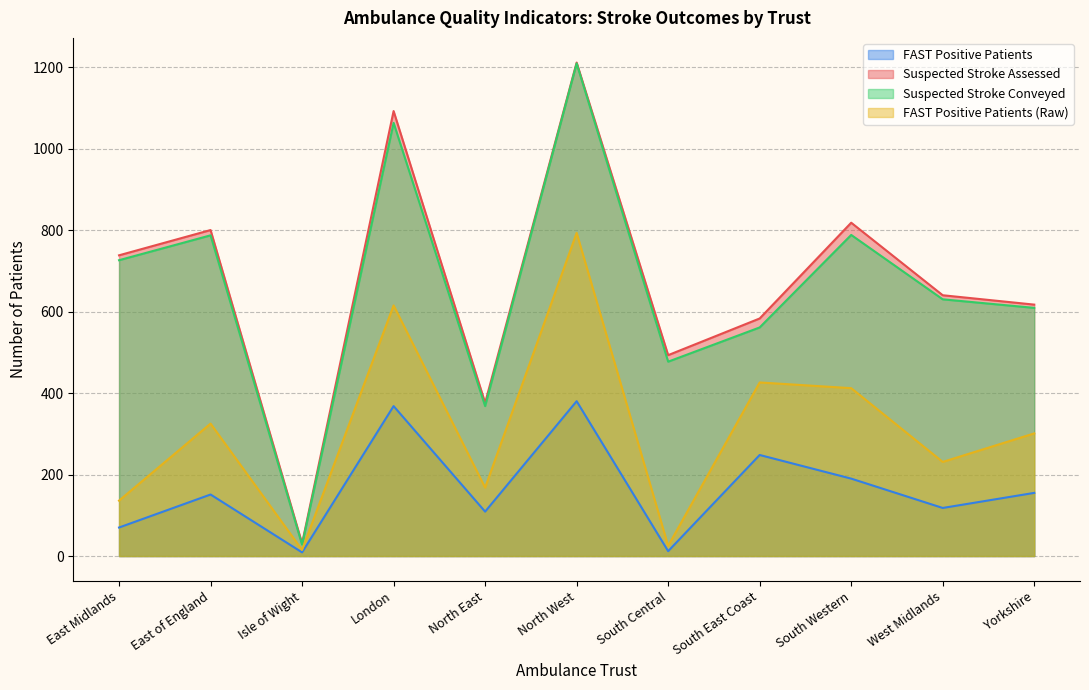

What is the label of the 5th point from the right?

South Central